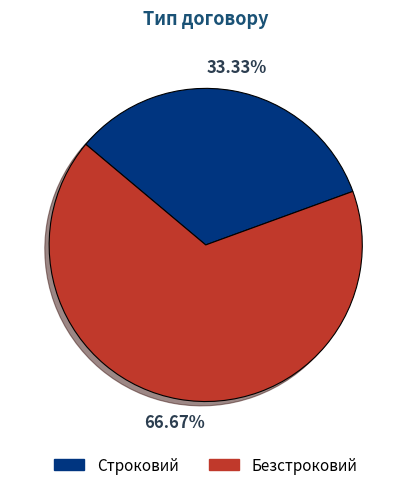

Approximately how many times larger is the value at Безстроковий compared to Строковий?

2.0